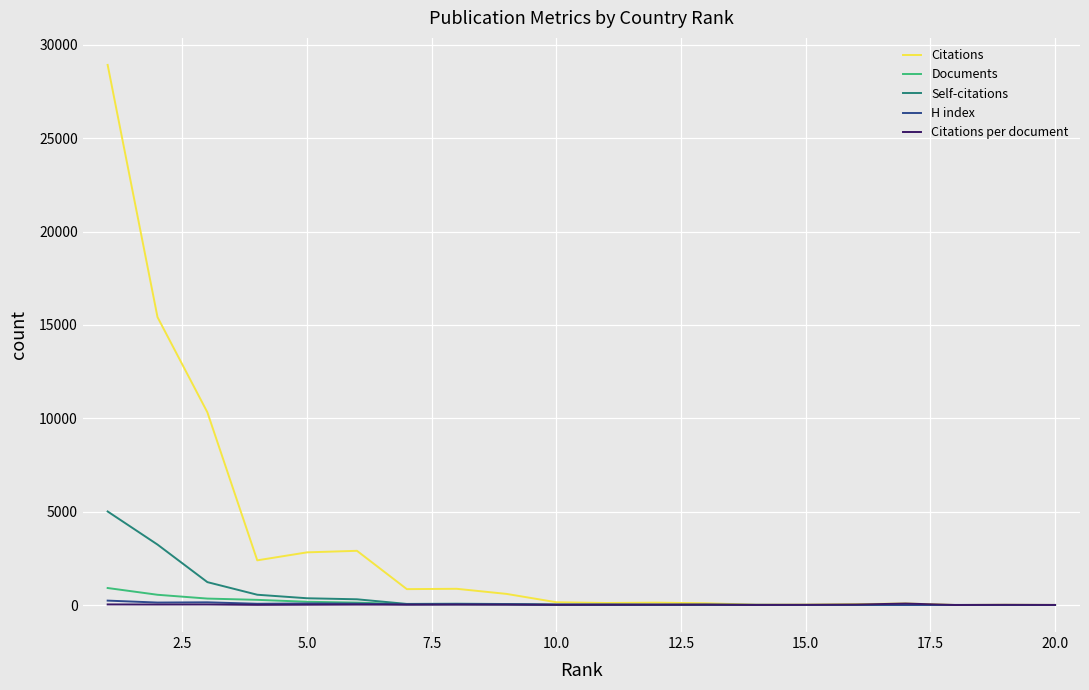

In Citations per document, how many points are higher than both neighbors (excluding endpoints)?

6